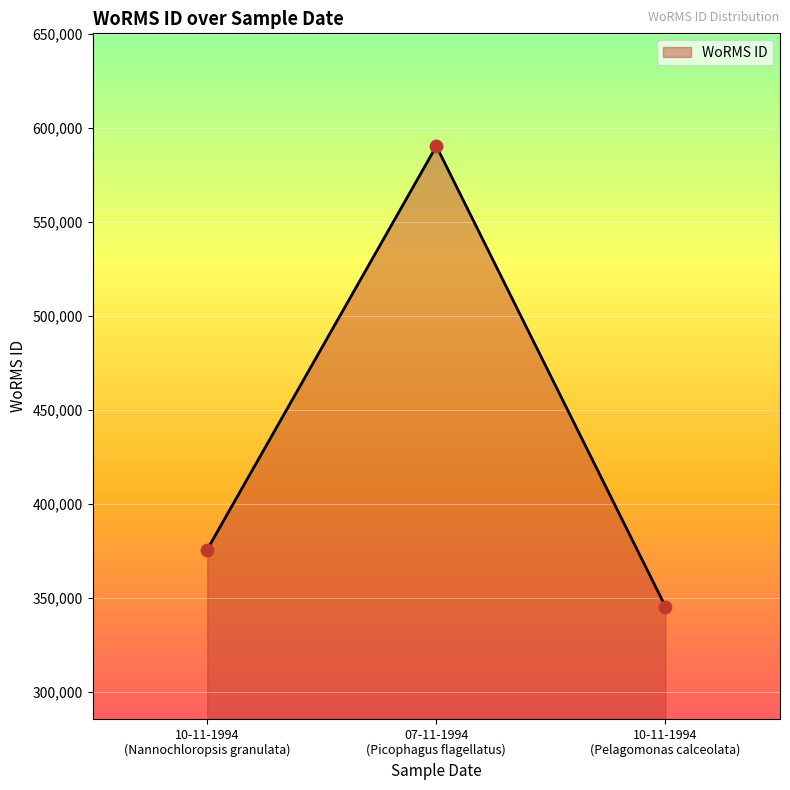

What is the average value?

437266